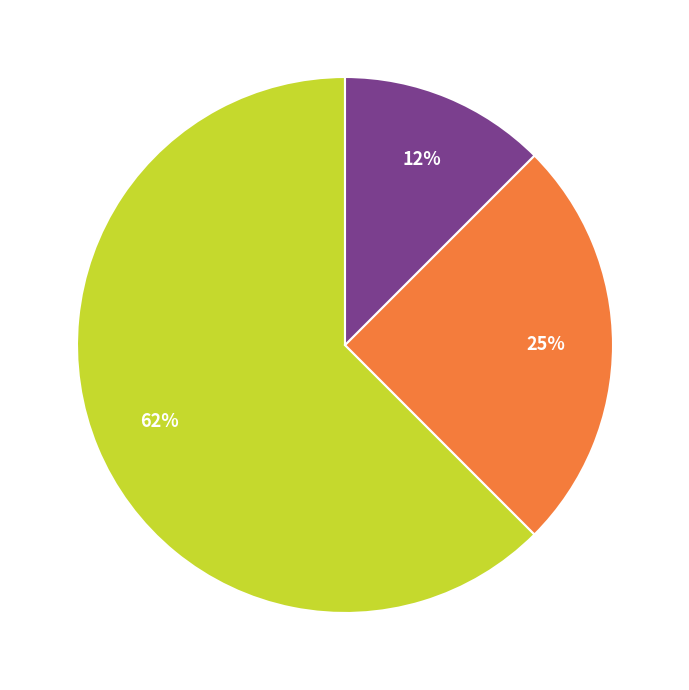

Does any single category account for the majority?

Yes